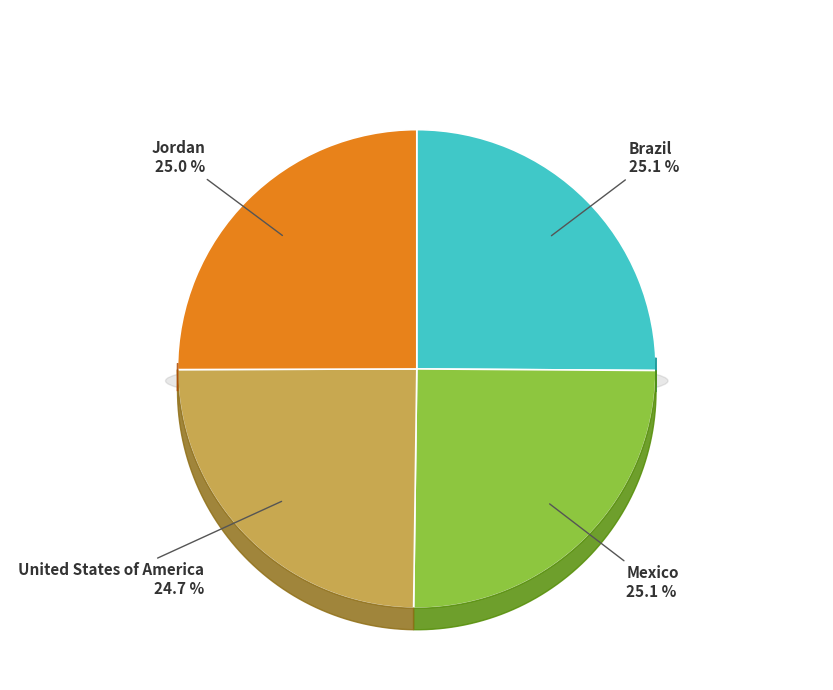

What percentage is the United States of America slice, to the nearest percent?

25%